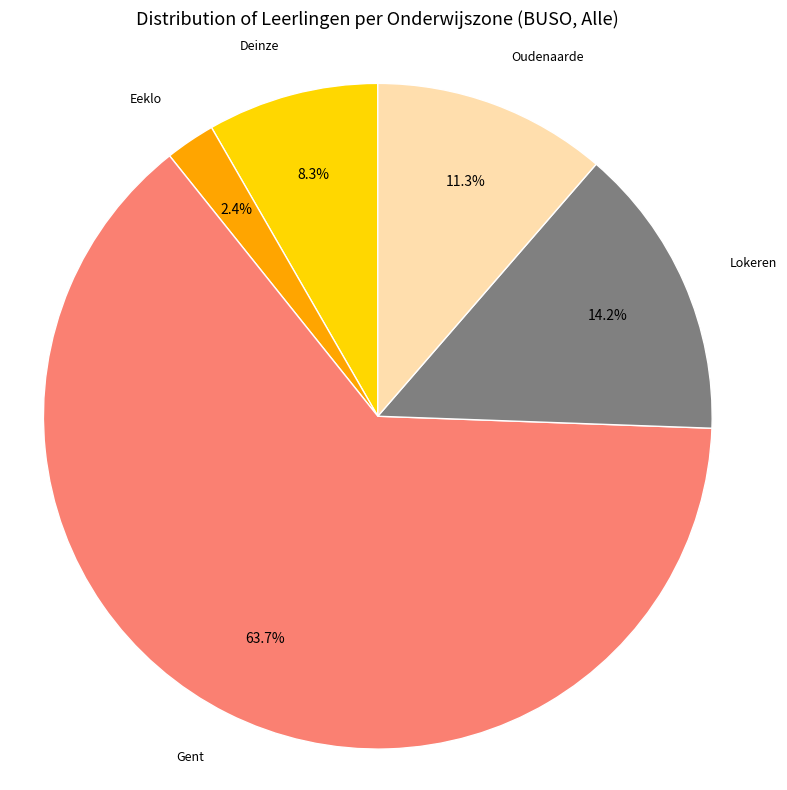

Is there any slice that represents more than half of the pie?

Yes